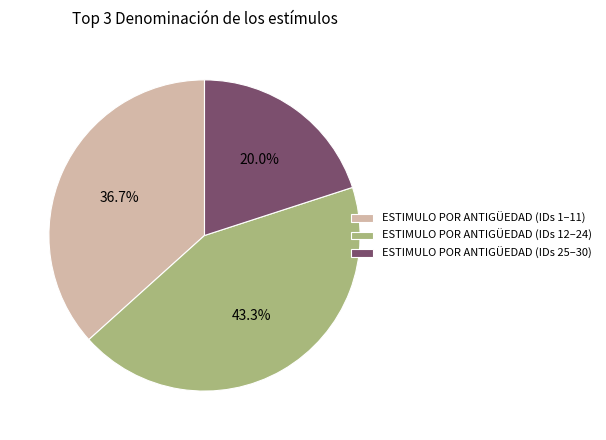

To the nearest percent, what is the average slice percentage?

33%